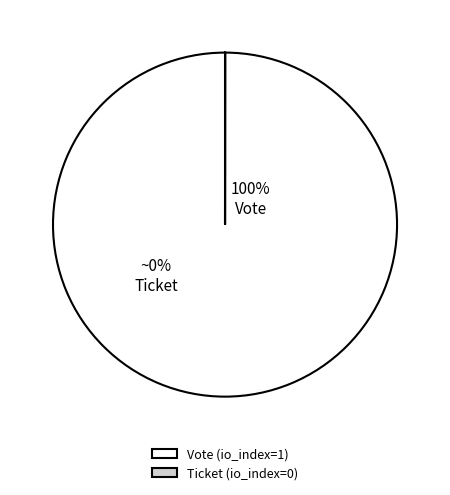

The Vote slice represents 100% of the pie. True or false?

True